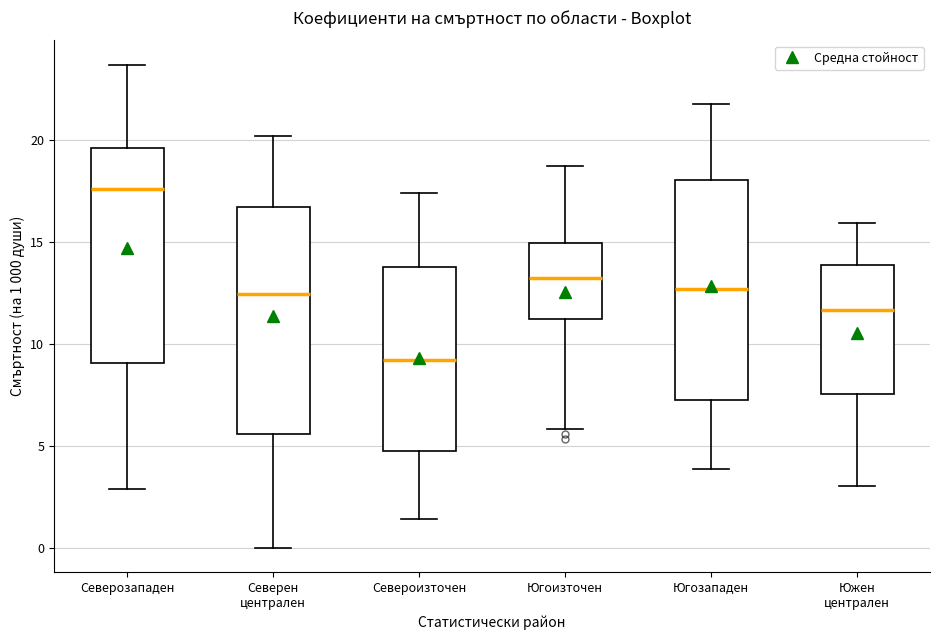

Which box's median line is the highest?

Северозападен